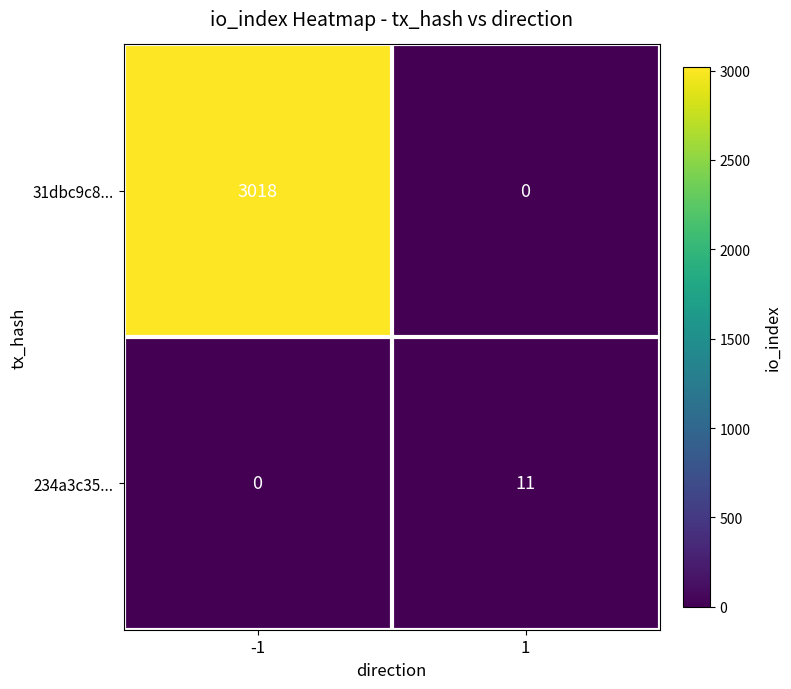

Reading left to right, transcribe all the data shown in this chart.

31dbc9c8...: -1=3018	1=0
234a3c35...: -1=0	1=11